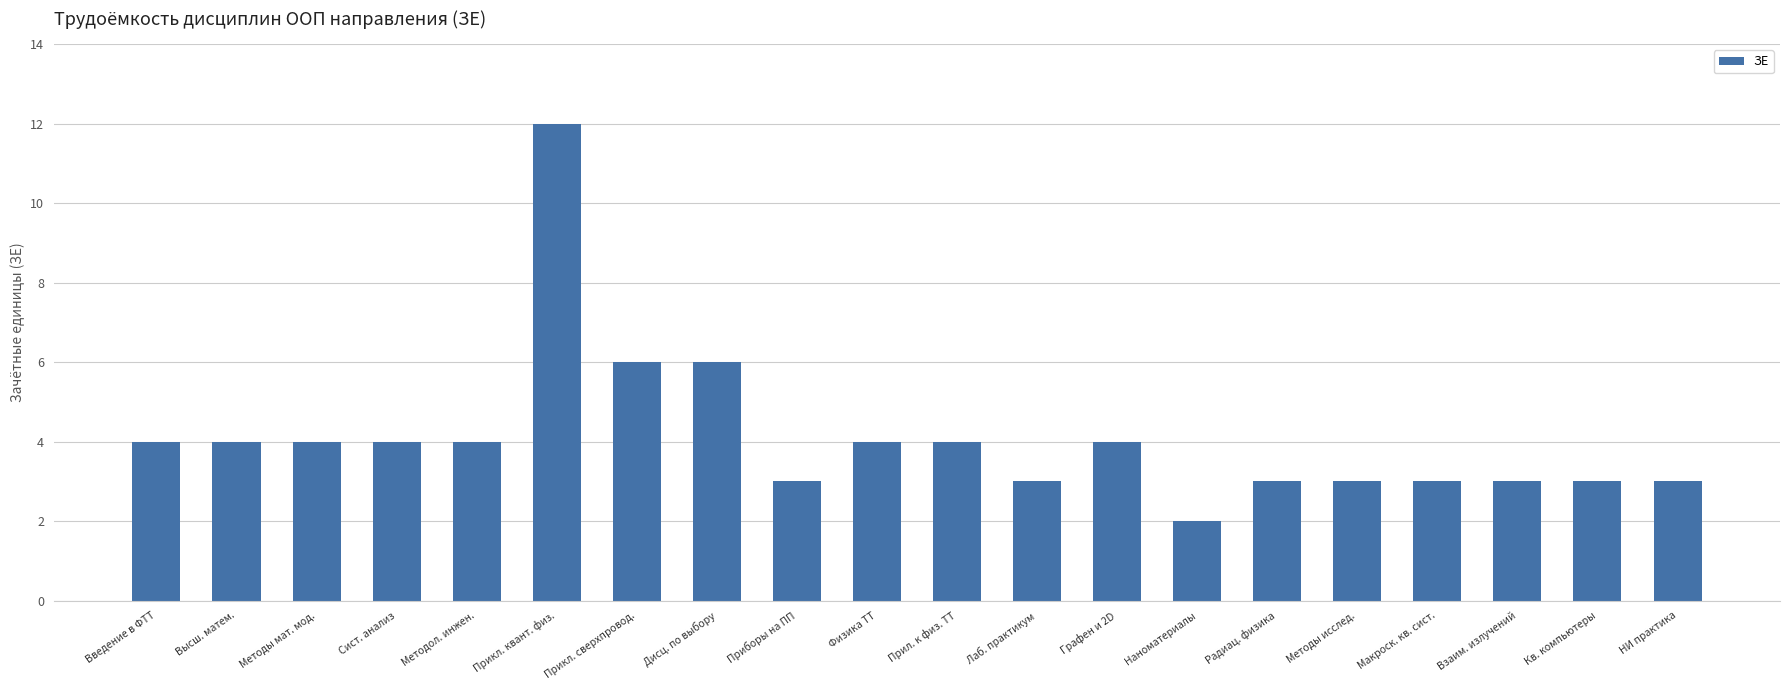

What is the average value?

4